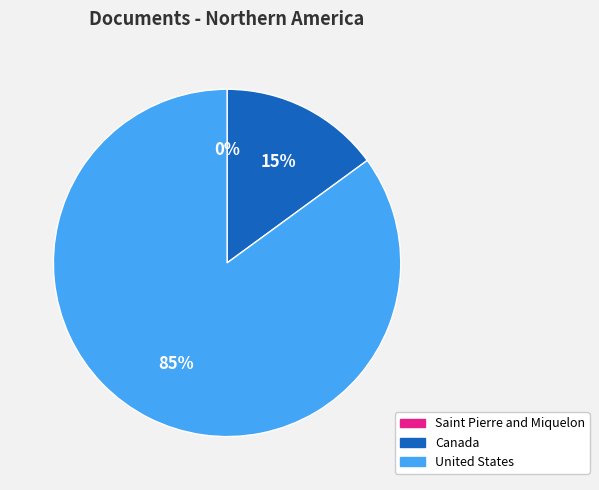

To the nearest percent, what percentage of the pie is Canada?

15%